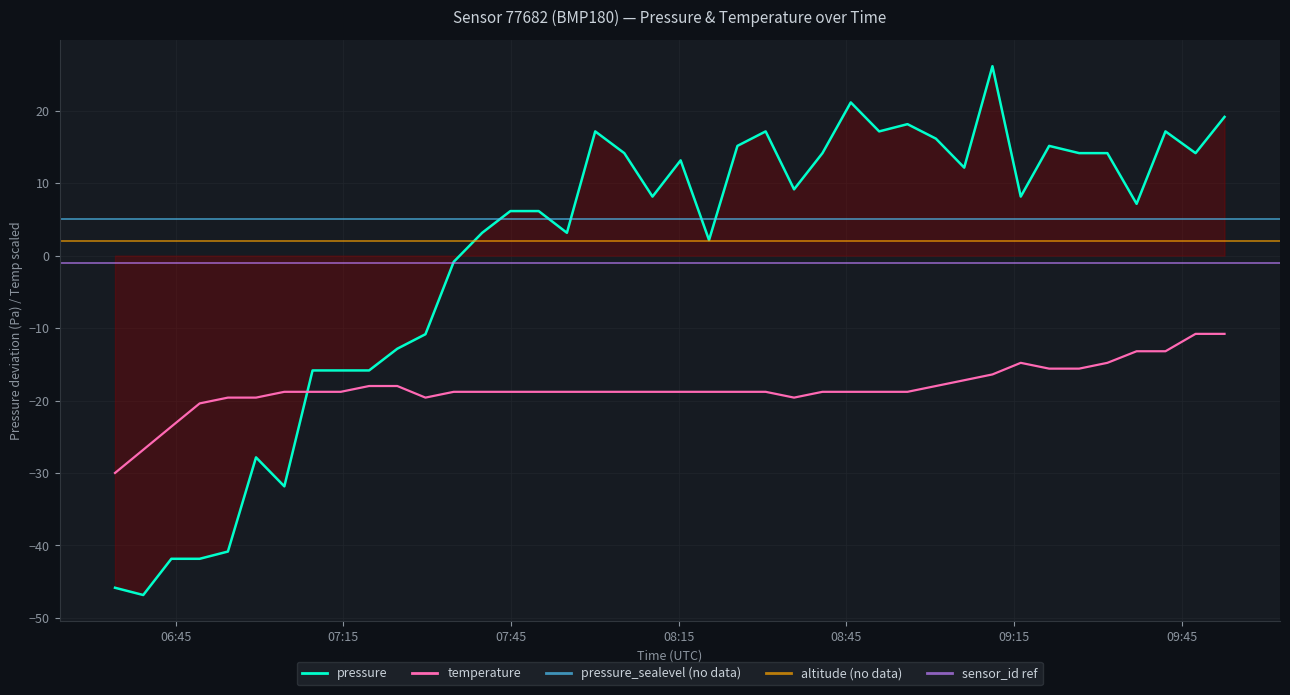

Read the pressure value at 2023-04-15T07:44:52.

6.1